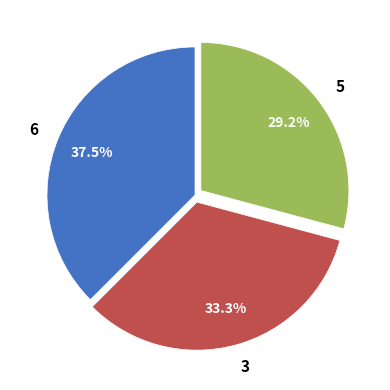

Is the sum of 5 and 3 greater than half?

Yes